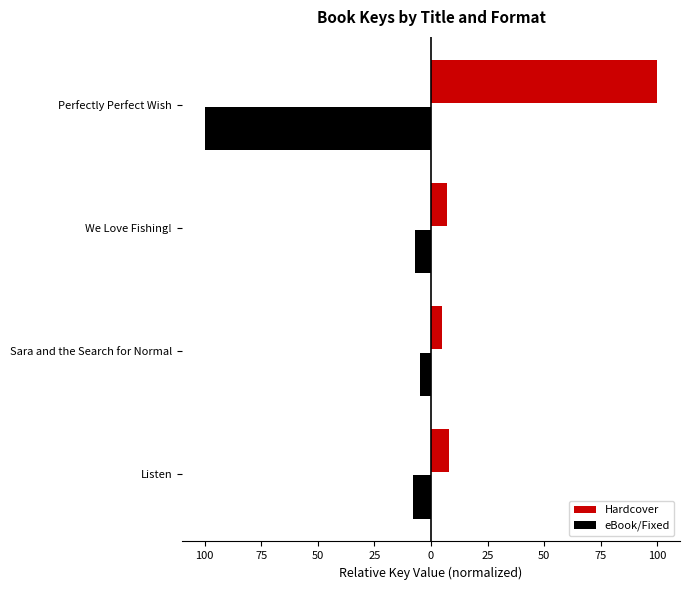

What are all the series names shown in the legend?

Hardcover, eBook/Fixed